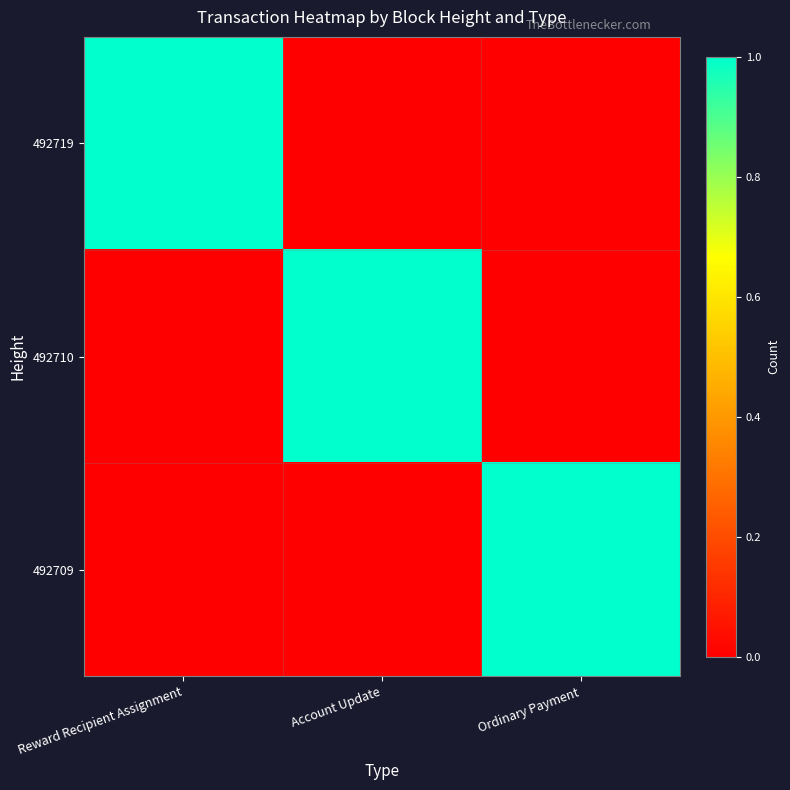

At which category does the chart reach its peak across all series?

Reward Recipient Assignment